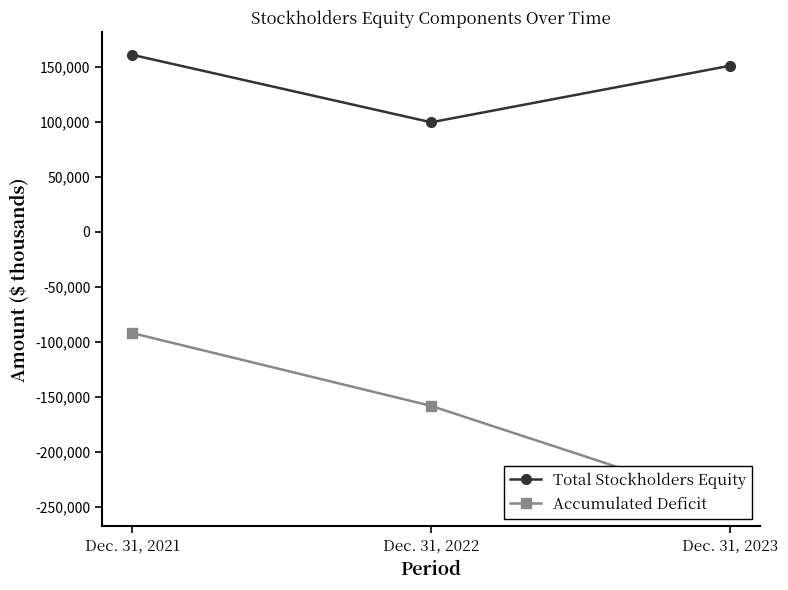

Between Dec. 31, 2021 and Dec. 31, 2023, which series saw the biggest shift?

Accumulated Deficit